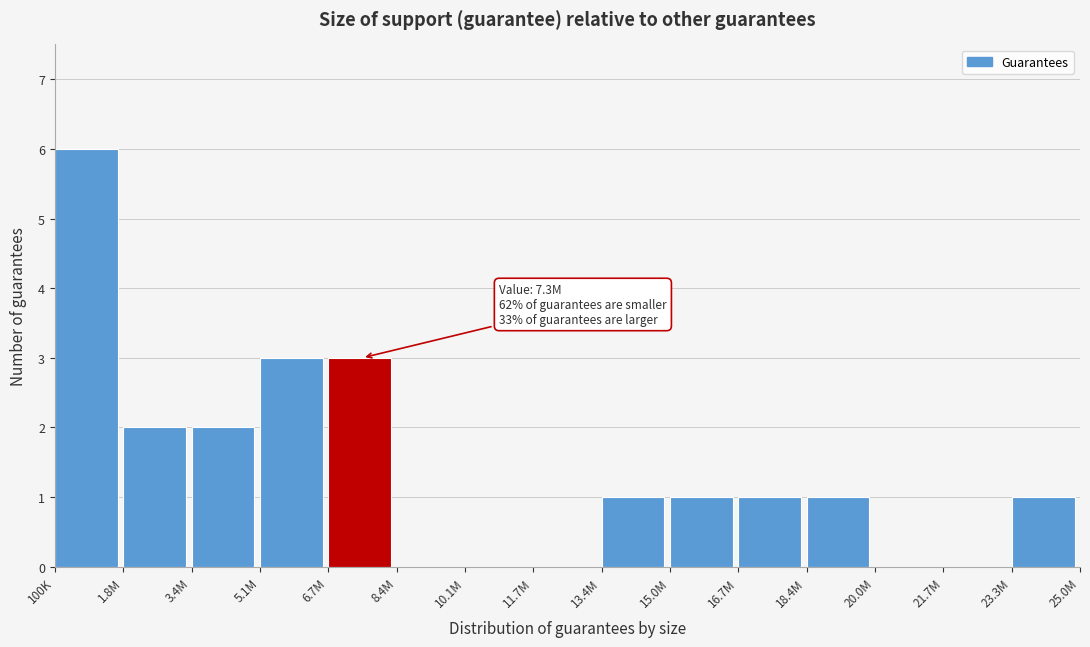

Reading left to right, transcribe all the data shown in this chart.

100K=6	1.8M=2	3.4M=2	5.1M=3	6.7M=3	8.4M=0	10.1M=0	11.7M=0	13.4M=1	15.0M=1	16.7M=1	18.4M=1	20.0M=0	21.7M=0	23.3M=1